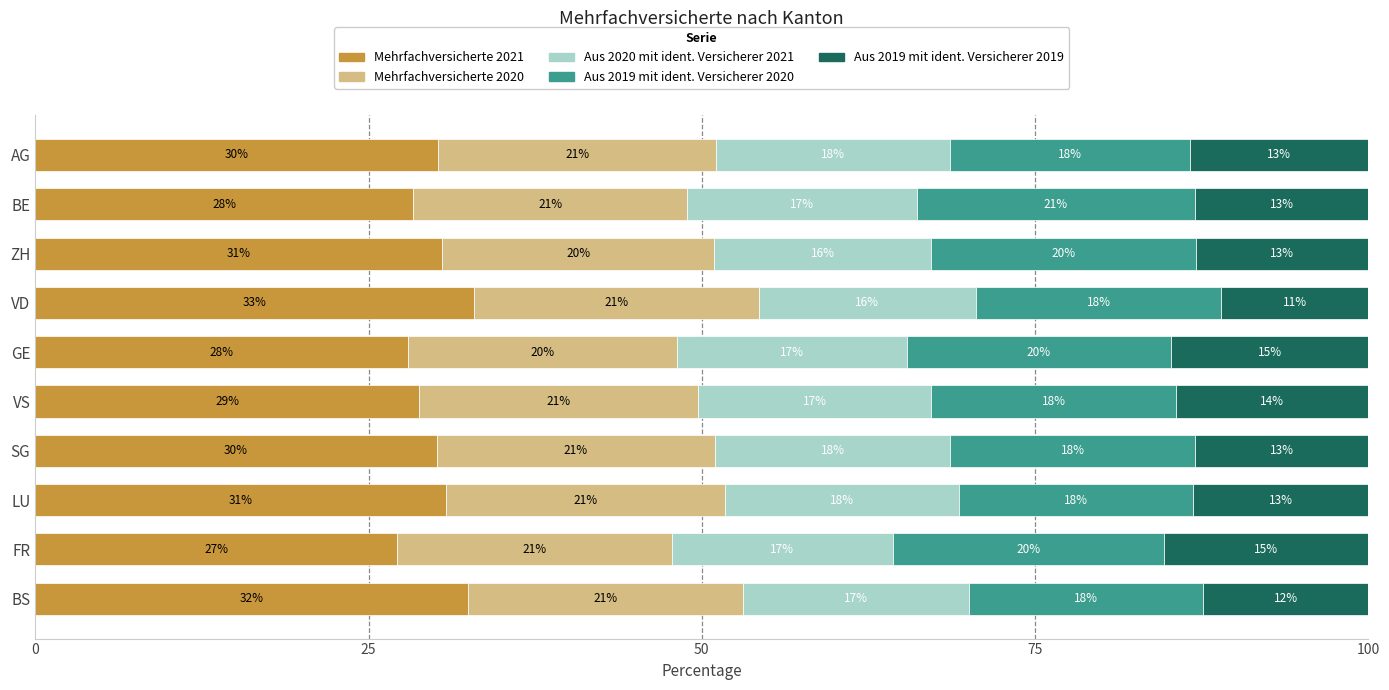

The value of Mehrfachversicherte 2021 at VD is 32.9. True or false?

True